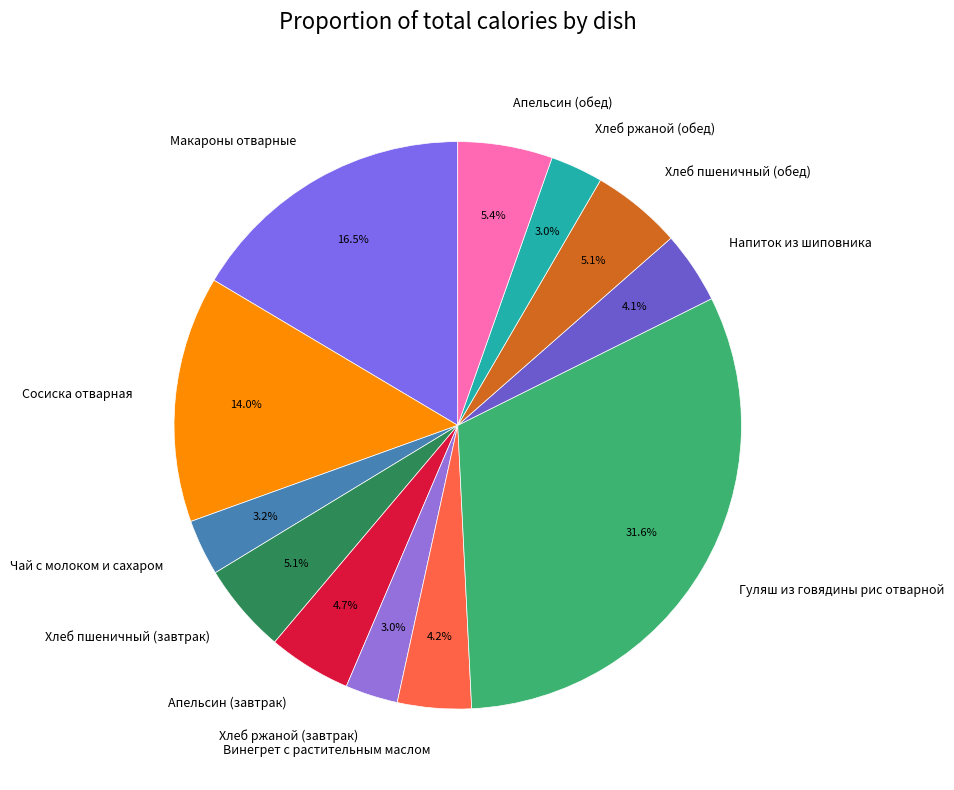

Does Хлеб ржаной (завтрак) account for over 50% of the chart?

No